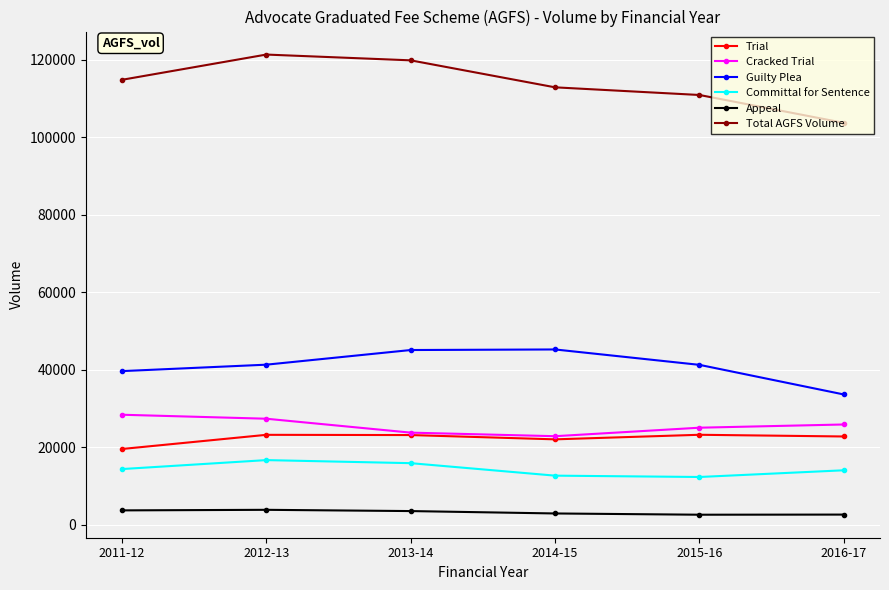

Which series has the widest spread of values?

Total AGFS Volume